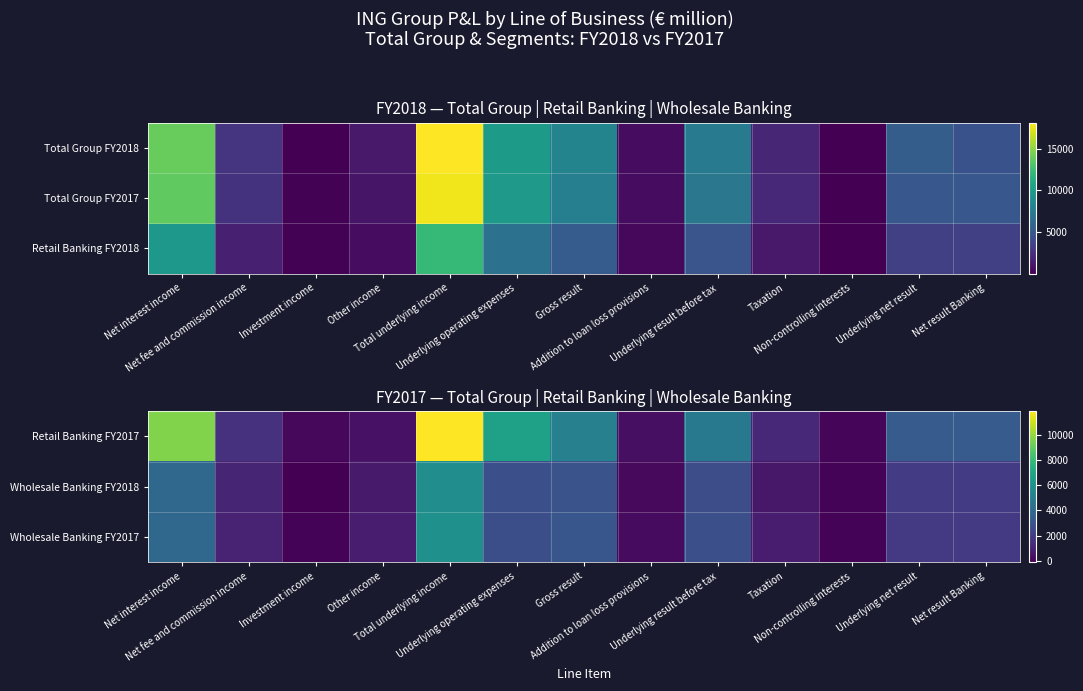

What is the minimum value for Wholesale Banking FY2018?

-88.7